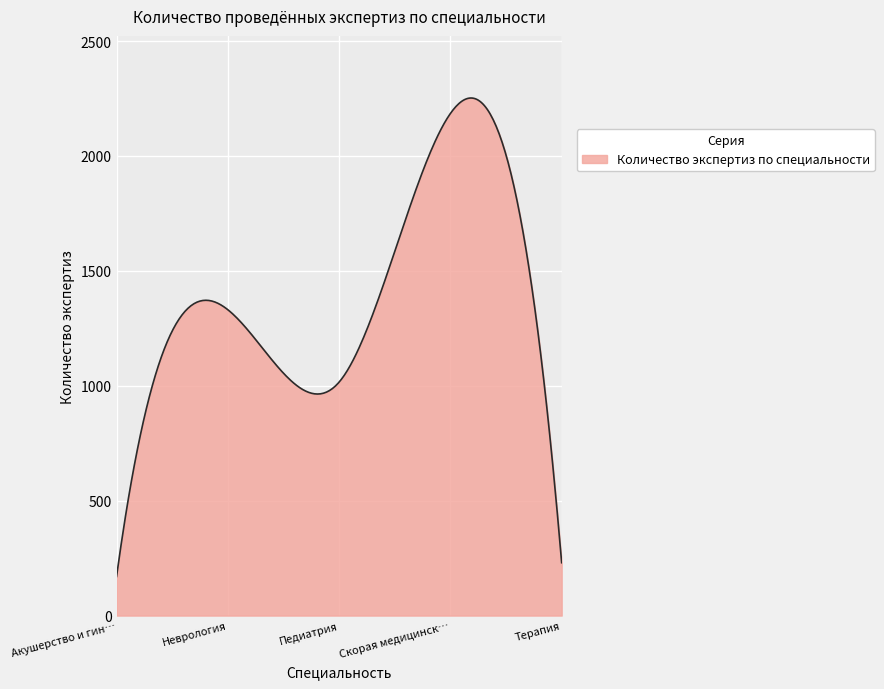

What is the maximum value shown in the chart?

2252.4